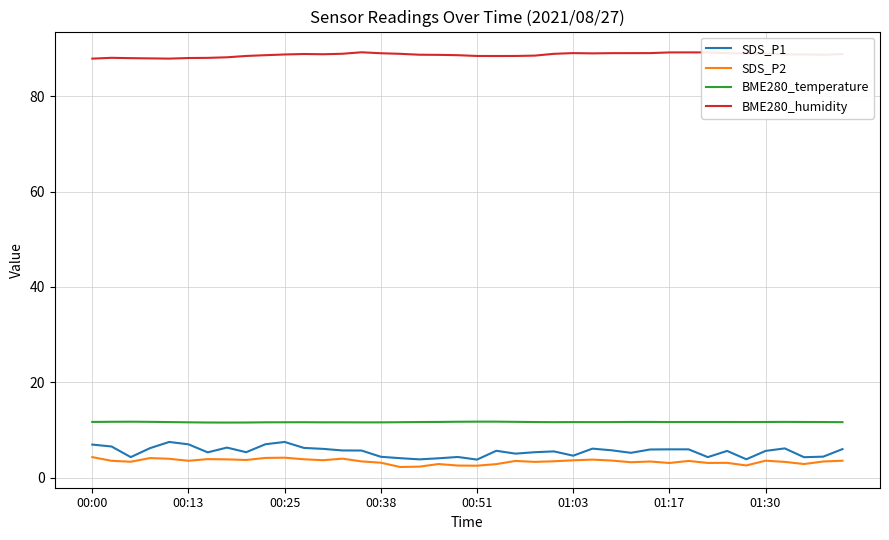

What is the maximum value for BME280_temperature?

11.7